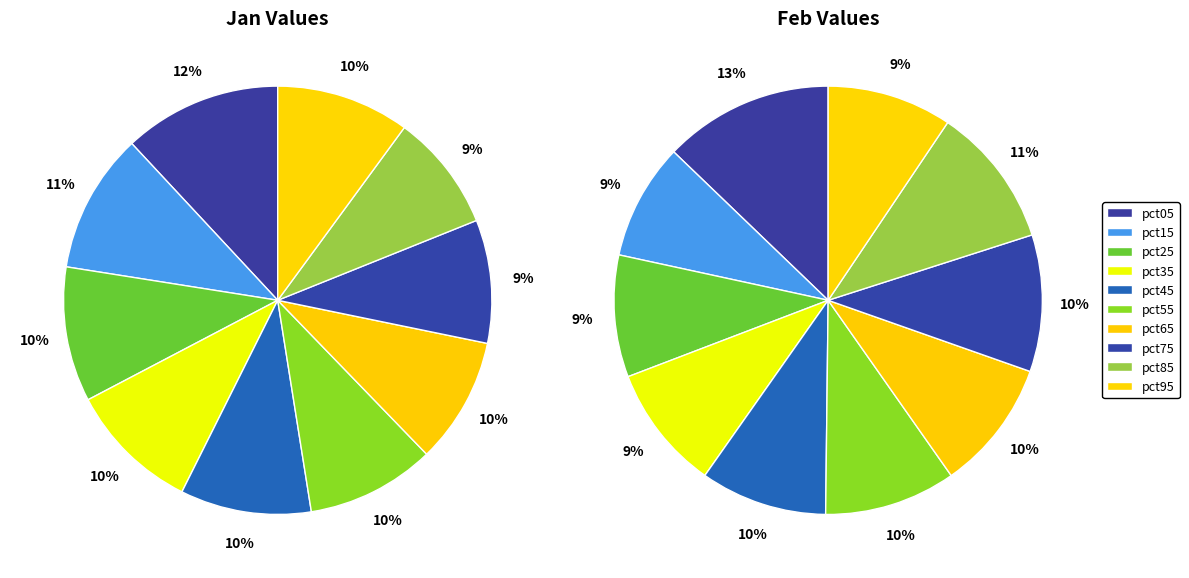

Is 2 the majority of the pie?

No